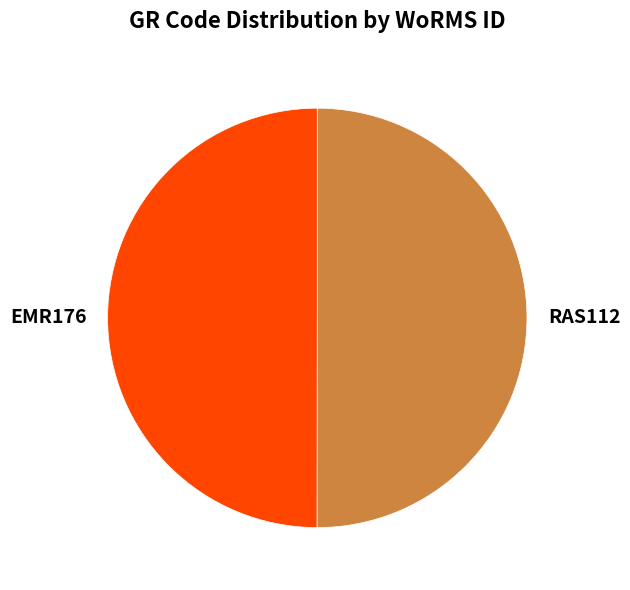

Approximately how many times larger is the value at RAS112 compared to EMR176?

1.0